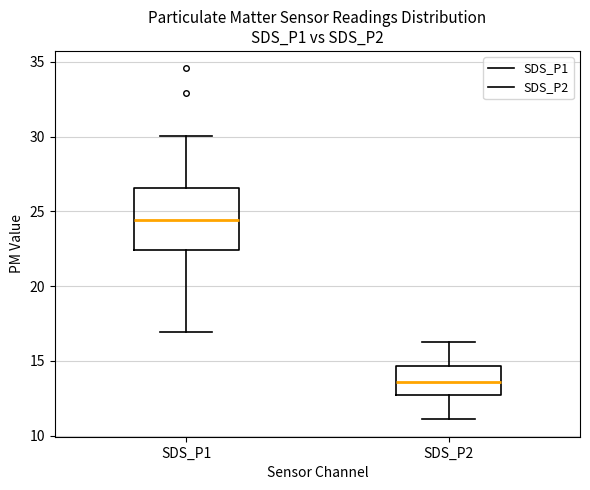

Reading left to right, read every box against the y-axis: the position of its median line, the range the box covers, and the ends of its whiskers. The values are not printed on the chart, so give them approximately, as read against the axis.

SDS_P1: median 24.5, box 22.5 to 26.5, whiskers 17.0 to 30.0
SDS_P2: median 13.5, box 12.5 to 14.5, whiskers 11.0 to 16.5